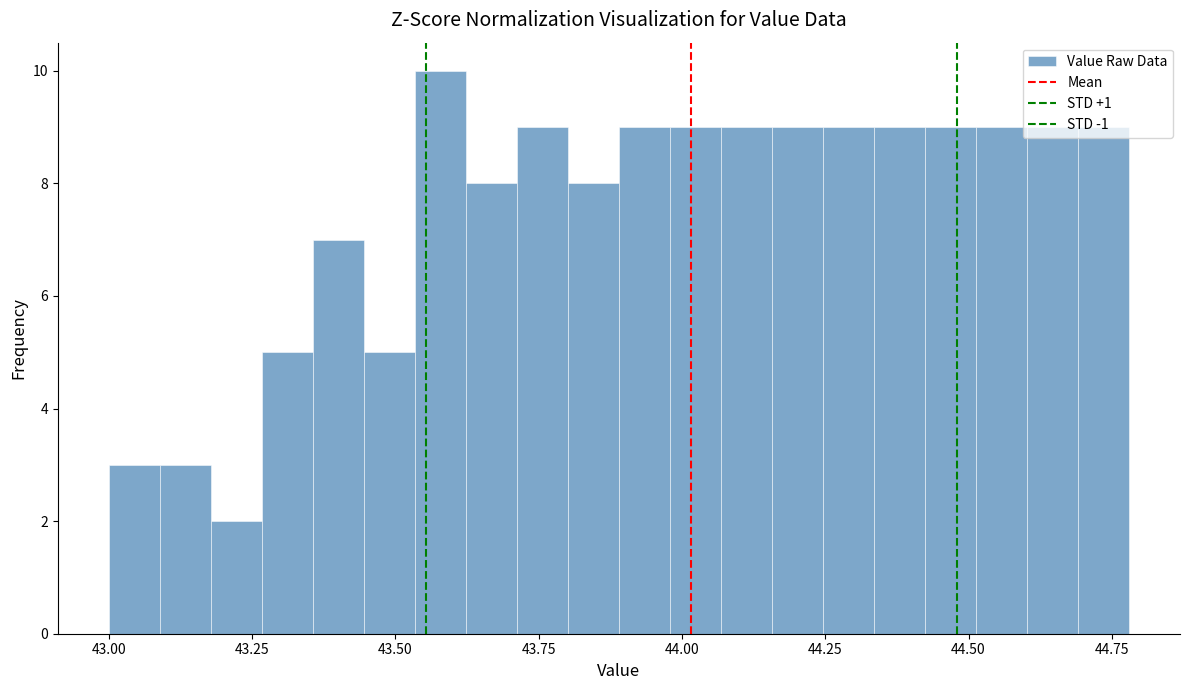

Read against the x-axis, roughly where is the centre of the tallest bar?

43.60